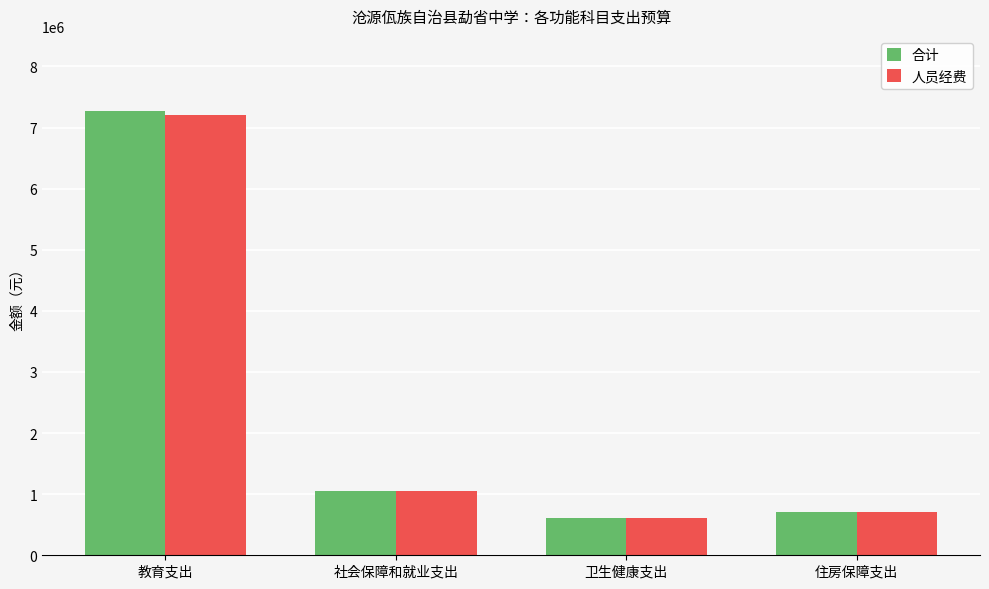

Reading left to right, extract all data points from this chart.

合计: 教育支出=7267217.0	社会保障和就业支出=1055463.3	卫生健康支出=602488.5	住房保障支出=703642.2
人员经费: 教育支出=7208556.0	社会保障和就业支出=1055463.3	卫生健康支出=602488.5	住房保障支出=703642.2